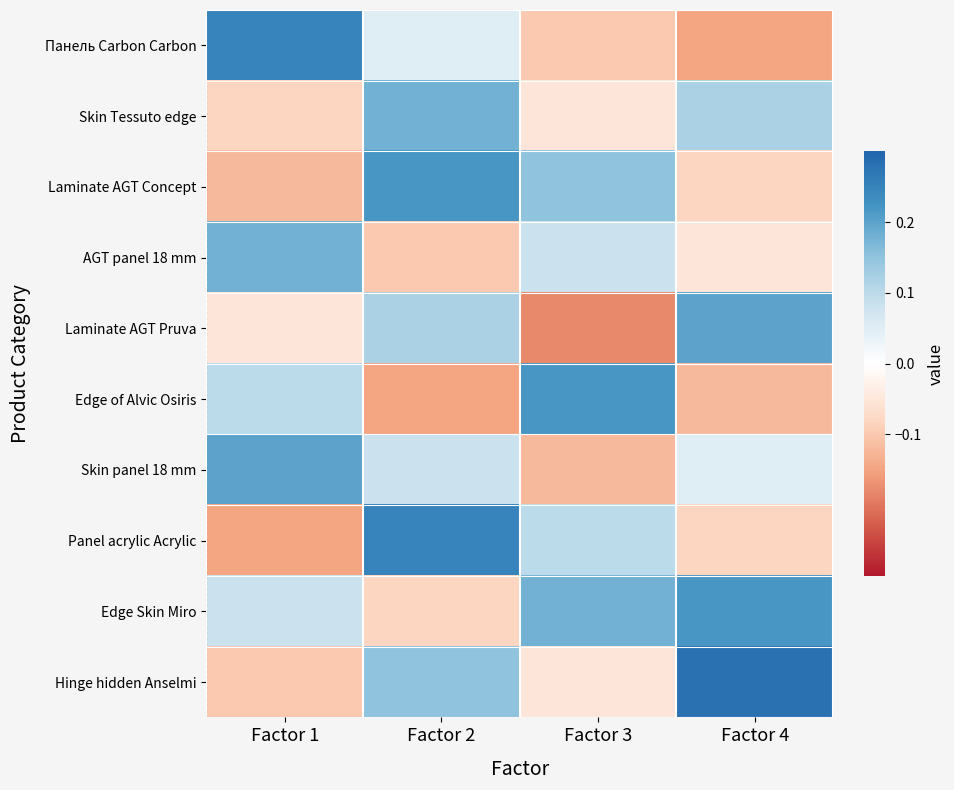

Reading left to right, extract all data points from this chart.

Панель Carbon Carbon: Factor 1=0.2	Factor 2=0.1	Factor 3=-0.1	Factor 4=-0.1
Skin Tessuto edge: Factor 1=-0.1	Factor 2=0.2	Factor 3=-0.1	Factor 4=0.1
Laminate AGT Concept: Factor 1=-0.1	Factor 2=0.2	Factor 3=0.1	Factor 4=-0.1
AGT panel 18 mm: Factor 1=0.2	Factor 2=-0.1	Factor 3=0.1	Factor 4=-0.1
Laminate AGT Pruva: Factor 1=-0.1	Factor 2=0.1	Factor 3=-0.2	Factor 4=0.2
Edge of Alvic Osiris: Factor 1=0.1	Factor 2=-0.1	Factor 3=0.2	Factor 4=-0.1
Skin panel 18 mm: Factor 1=0.2	Factor 2=0.1	Factor 3=-0.1	Factor 4=0.1
Panel acrylic Acrylic: Factor 1=-0.1	Factor 2=0.2	Factor 3=0.1	Factor 4=-0.1
Edge Skin Miro: Factor 1=0.1	Factor 2=-0.1	Factor 3=0.2	Factor 4=0.2
Hinge hidden Anselmi: Factor 1=-0.1	Factor 2=0.1	Factor 3=-0.1	Factor 4=0.3